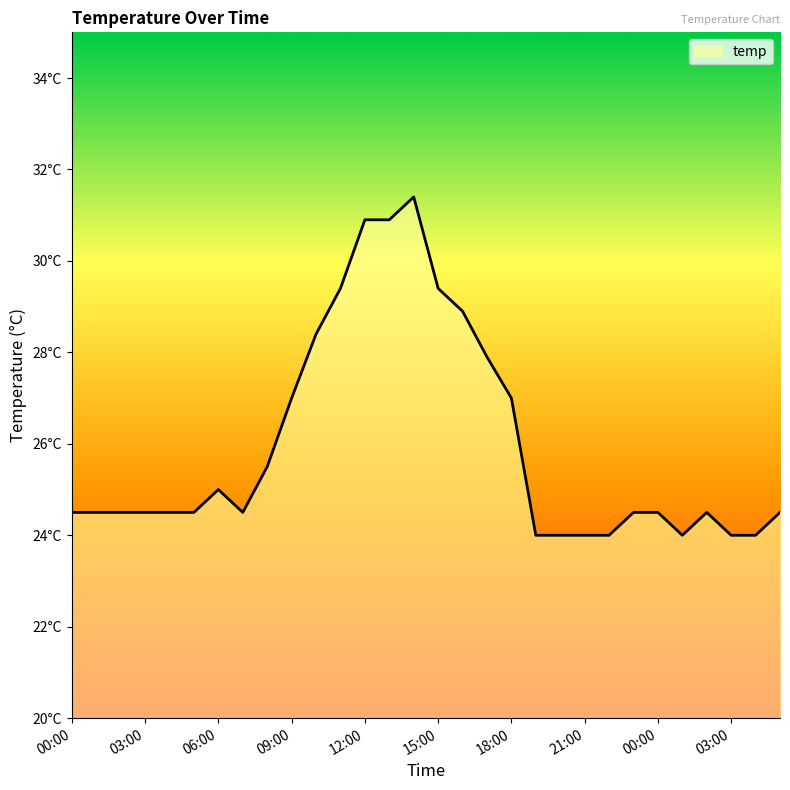

What is the value of the 5th point from the left?

24.5